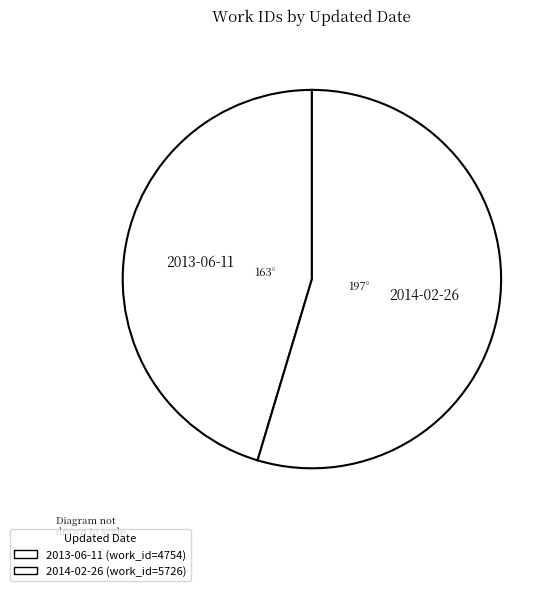

Which slice is the largest?

2014-02-26